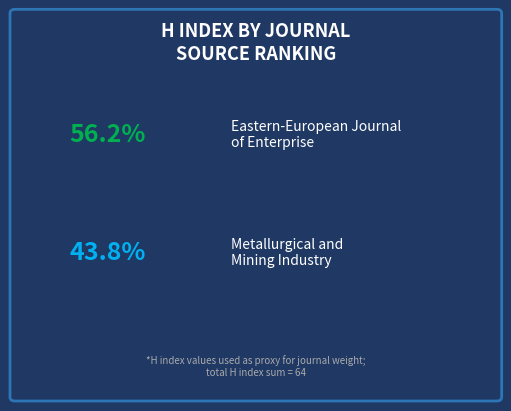

Do Metallurgical and Mining Industry and Eastern-European Journal of Enterprise together represent more than half of the pie?

Yes